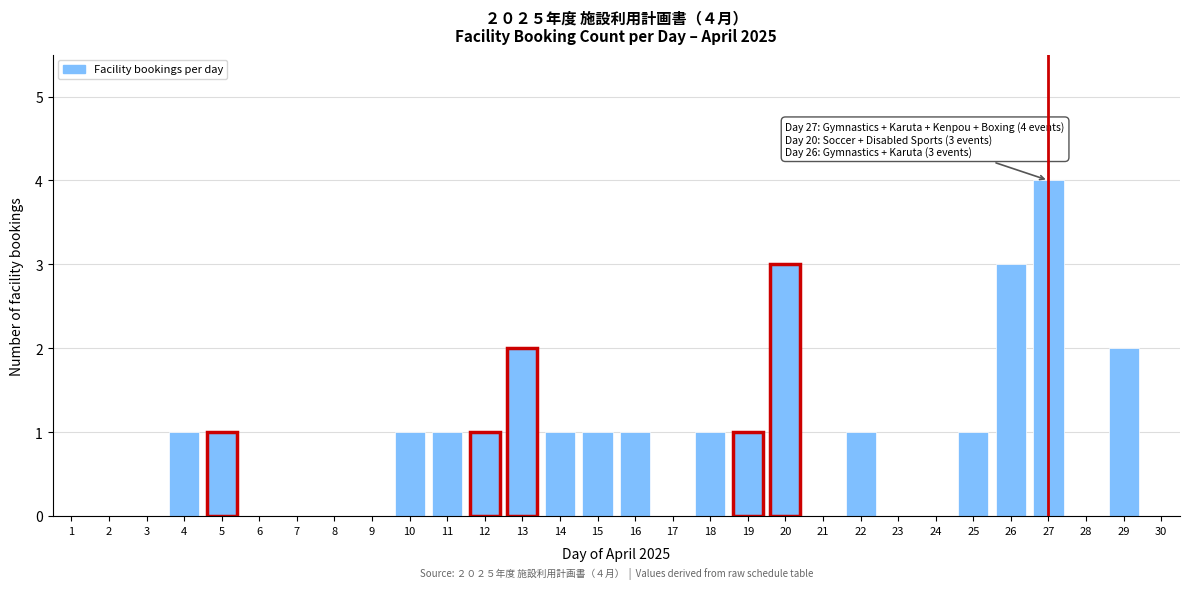

Reading left to right, transcribe all the data shown in this chart.

1=0	2=0	3=0	4=1	5=1	6=0	7=0	8=0	9=0	10=1	11=1	12=1	13=2	14=1	15=1	16=1	17=0	18=1	19=1	20=3	21=0	22=1	23=0	24=0	25=1	26=3	27=4	28=0	29=2	30=0